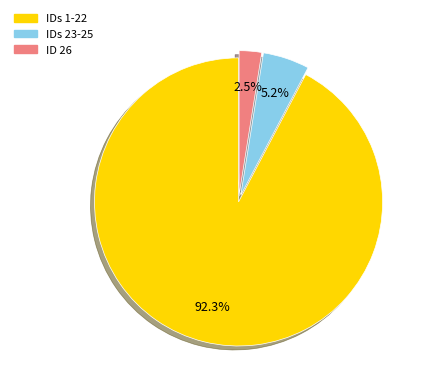

Rank the categories by value from highest to lowest.

IDs 1-22, IDs 23-25, ID 26